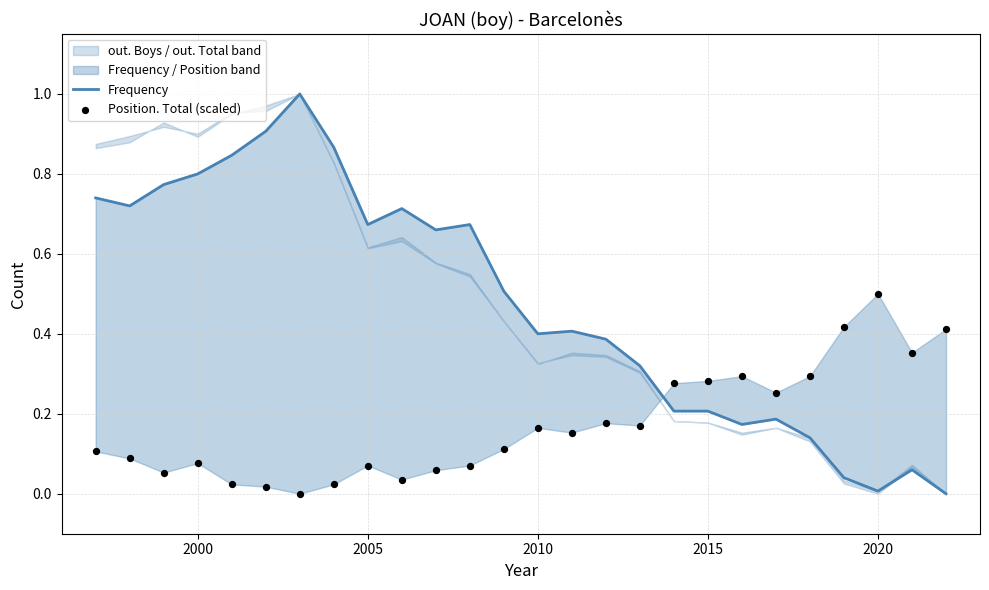

What are all the series names shown in the legend?

Frequency, Position. Total (scaled)